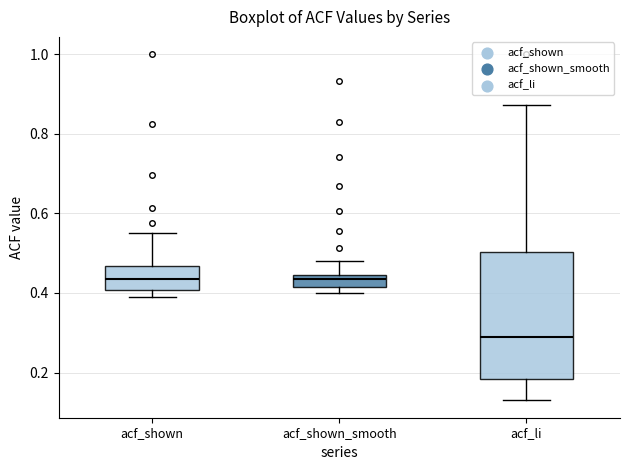

Which box's median line is the lowest?

acf_li